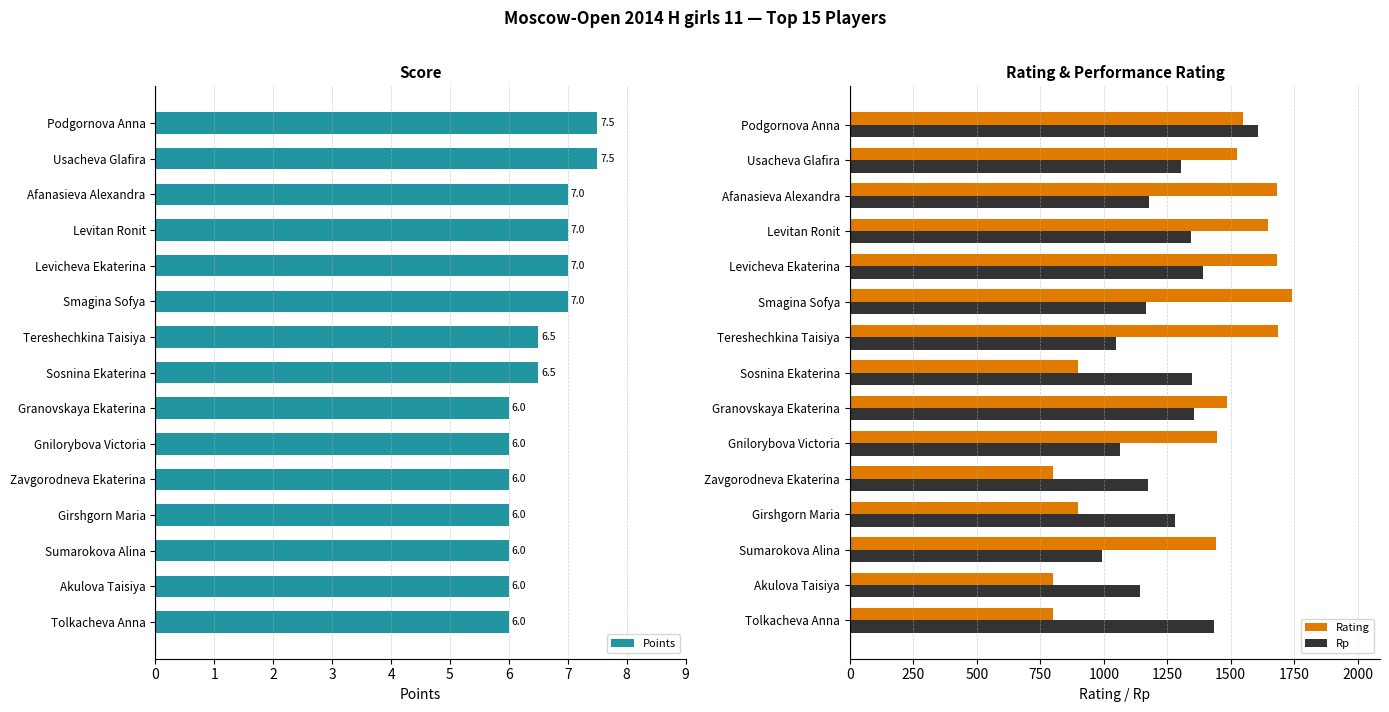

Which category has the highest value in the Rating series?

Smagina Sofya